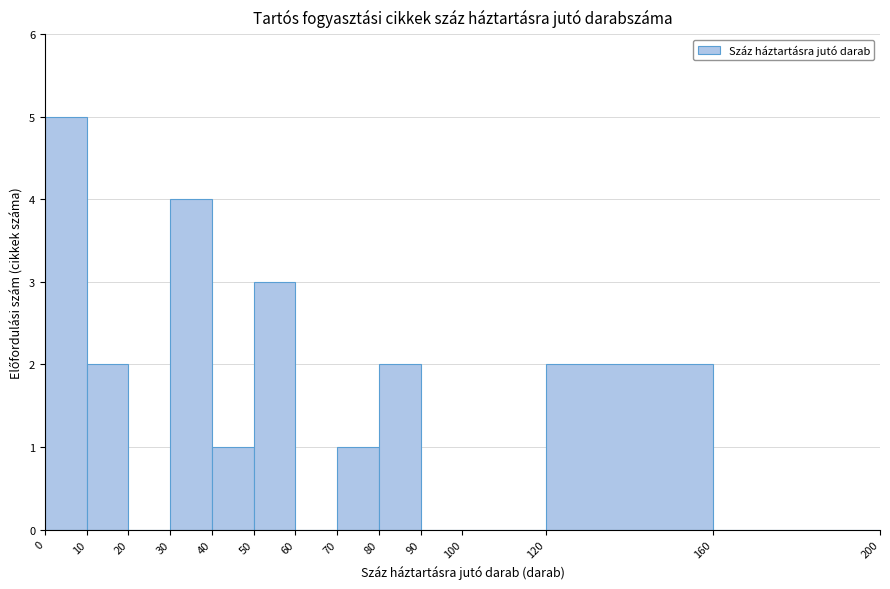

Which range on the x-axis has the tallest bar?

0 to 10